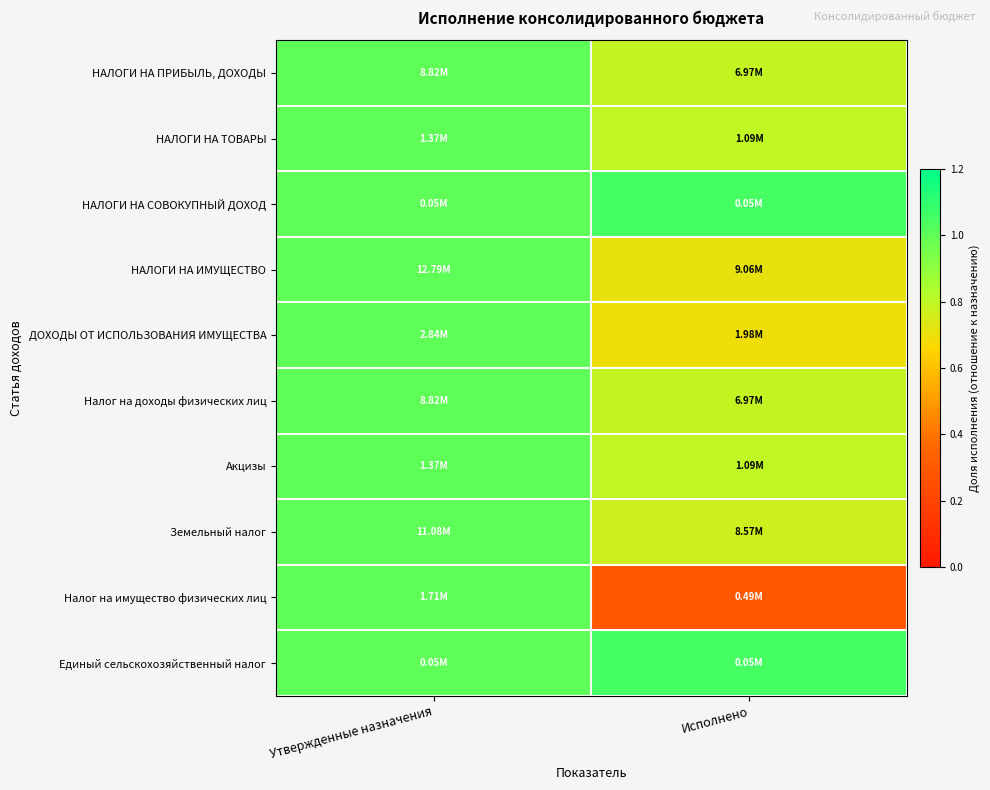

Reading left to right, extract all data points from this chart.

НАЛОГИ НА ПРИБЫЛЬ, ДОХОДЫ: Утвержденные назначения=1.0	Исполнено=0.8
НАЛОГИ НА ТОВАРЫ: Утвержденные назначения=1.0	Исполнено=0.8
НАЛОГИ НА СОВОКУПНЫЙ ДОХОД: Утвержденные назначения=1.0	Исполнено=1.1
НАЛОГИ НА ИМУЩЕСТВО: Утвержденные назначения=1.0	Исполнено=0.7
ДОХОДЫ ОТ ИСПОЛЬЗОВАНИЯ ИМУЩЕСТВА: Утвержденные назначения=1.0	Исполнено=0.7
Налог на доходы физических лиц: Утвержденные назначения=1.0	Исполнено=0.8
Акцизы: Утвержденные назначения=1.0	Исполнено=0.8
Земельный налог: Утвержденные назначения=1.0	Исполнено=0.8
Налог на имущество физических лиц: Утвержденные назначения=1.0	Исполнено=0.3
Единый сельскохозяйственный налог: Утвержденные назначения=1.0	Исполнено=1.1